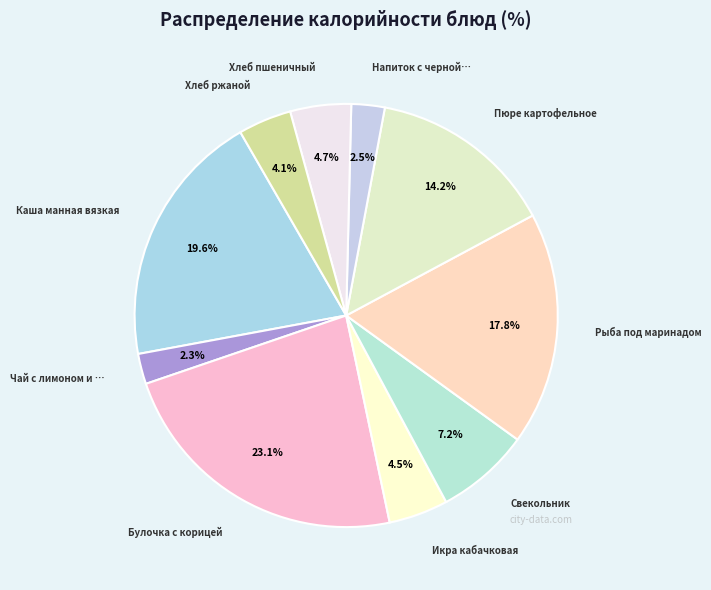

Is there any slice that represents more than half of the pie?

No